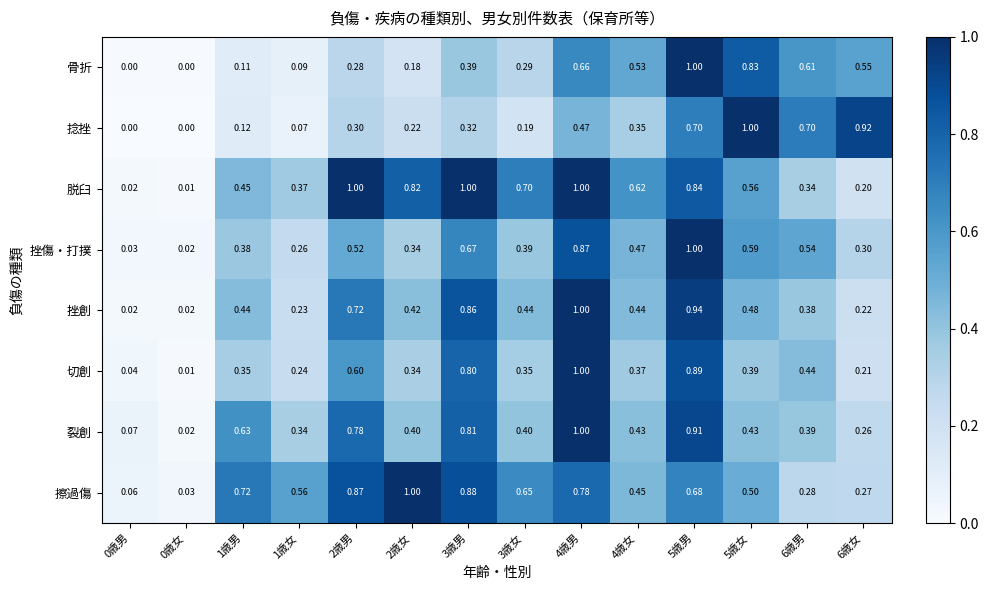

Reading left to right, list all the values displayed in this chart.

骨折: 0歳男=0.0	0歳女=0.0	1歳男=0.1	1歳女=0.1	2歳男=0.3	2歳女=0.2	3歳男=0.4	3歳女=0.3	4歳男=0.7	4歳女=0.5	5歳男=1.0	5歳女=0.8	6歳男=0.6	6歳女=0.6
捻挫: 0歳男=0.0	0歳女=0.0	1歳男=0.1	1歳女=0.1	2歳男=0.3	2歳女=0.2	3歳男=0.3	3歳女=0.2	4歳男=0.5	4歳女=0.3	5歳男=0.7	5歳女=1.0	6歳男=0.7	6歳女=0.9
脱臼: 0歳男=0.0	0歳女=0.0	1歳男=0.5	1歳女=0.4	2歳男=1.0	2歳女=0.8	3歳男=1.0	3歳女=0.7	4歳男=1.0	4歳女=0.6	5歳男=0.8	5歳女=0.6	6歳男=0.3	6歳女=0.2
挫傷・打撲: 0歳男=0.0	0歳女=0.0	1歳男=0.4	1歳女=0.3	2歳男=0.5	2歳女=0.3	3歳男=0.7	3歳女=0.4	4歳男=0.9	4歳女=0.5	5歳男=1.0	5歳女=0.6	6歳男=0.5	6歳女=0.3
挫創: 0歳男=0.0	0歳女=0.0	1歳男=0.4	1歳女=0.2	2歳男=0.7	2歳女=0.4	3歳男=0.9	3歳女=0.4	4歳男=1.0	4歳女=0.4	5歳男=0.9	5歳女=0.5	6歳男=0.4	6歳女=0.2
切創: 0歳男=0.0	0歳女=0.0	1歳男=0.3	1歳女=0.2	2歳男=0.6	2歳女=0.3	3歳男=0.8	3歳女=0.3	4歳男=1.0	4歳女=0.4	5歳男=0.9	5歳女=0.4	6歳男=0.4	6歳女=0.2
裂創: 0歳男=0.1	0歳女=0.0	1歳男=0.6	1歳女=0.3	2歳男=0.8	2歳女=0.4	3歳男=0.8	3歳女=0.4	4歳男=1.0	4歳女=0.4	5歳男=0.9	5歳女=0.4	6歳男=0.4	6歳女=0.3
擦過傷: 0歳男=0.1	0歳女=0.0	1歳男=0.7	1歳女=0.6	2歳男=0.9	2歳女=1.0	3歳男=0.9	3歳女=0.7	4歳男=0.8	4歳女=0.5	5歳男=0.7	5歳女=0.5	6歳男=0.3	6歳女=0.3